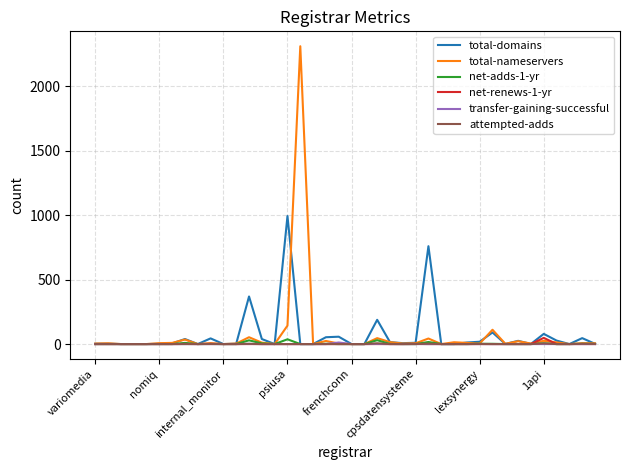

What is the maximum value shown in the chart?

2310